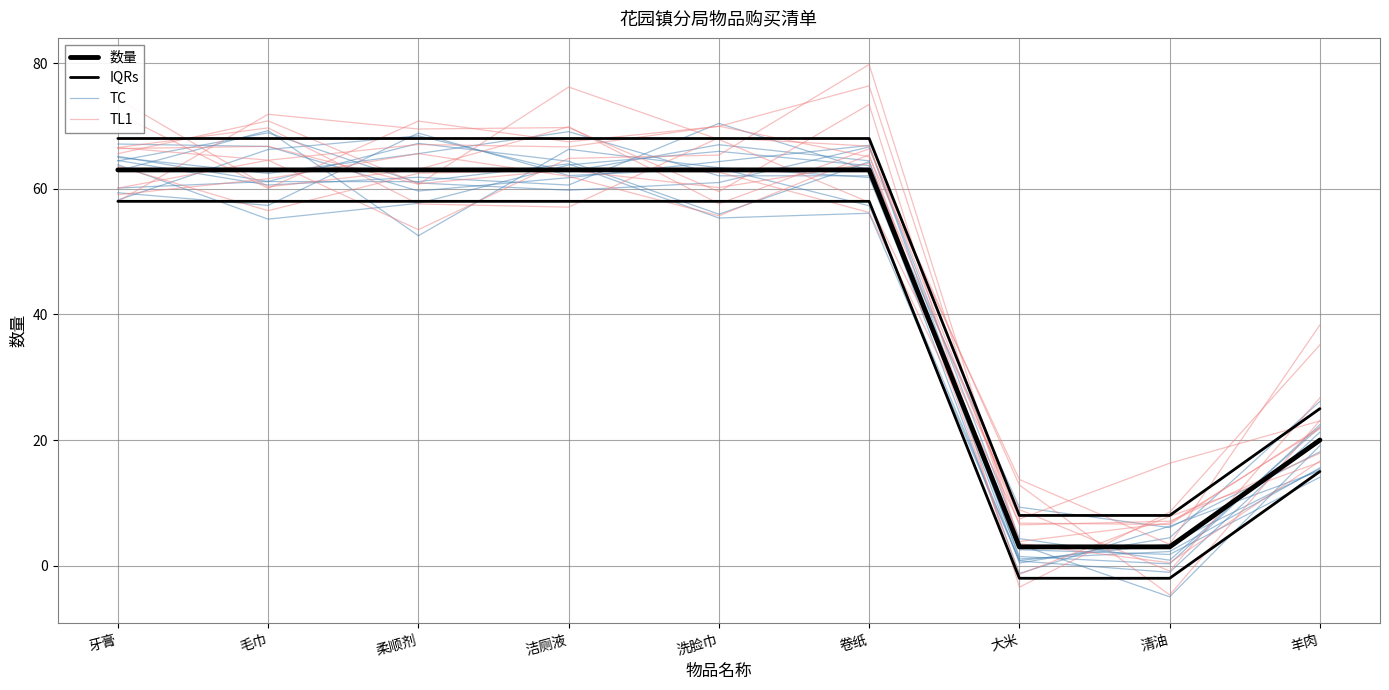

What is the difference between the highest and lowest values at 洗脸巾?

5.0